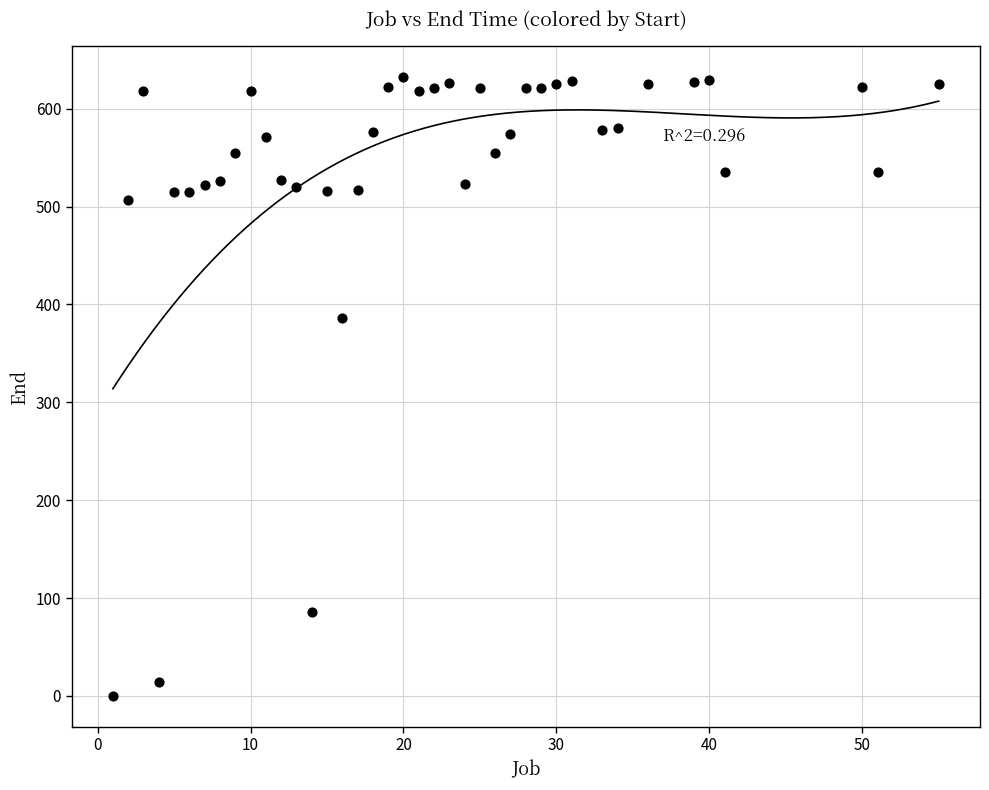

What is the range of X values (max minus min)?

54